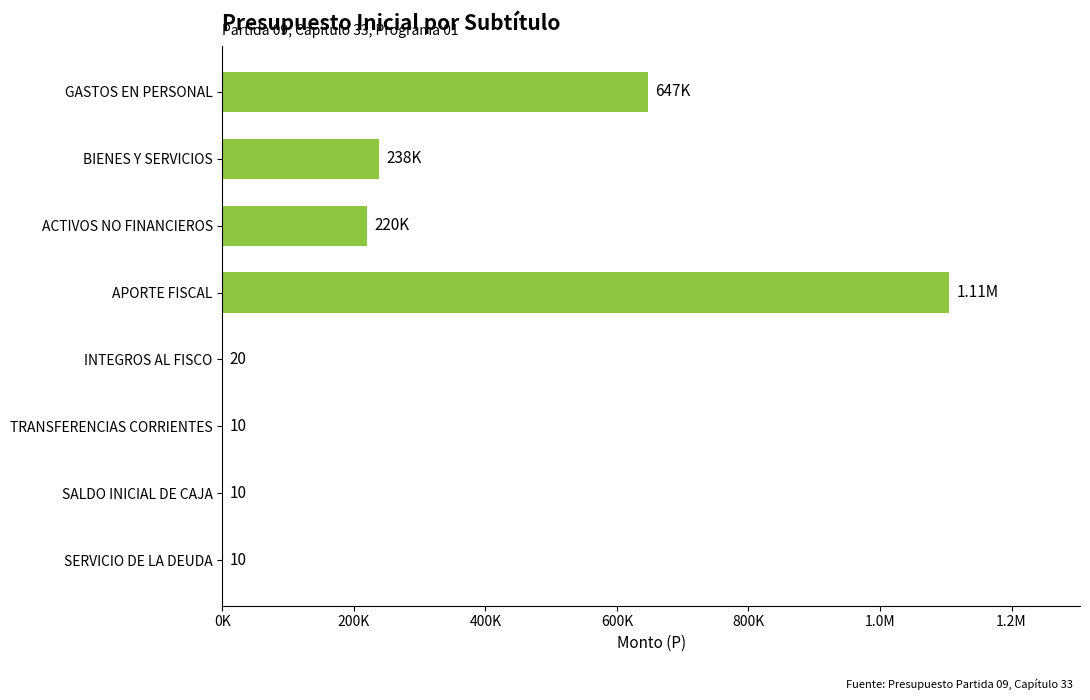

Are the bars grouped side by side (vs. stacked)?

No